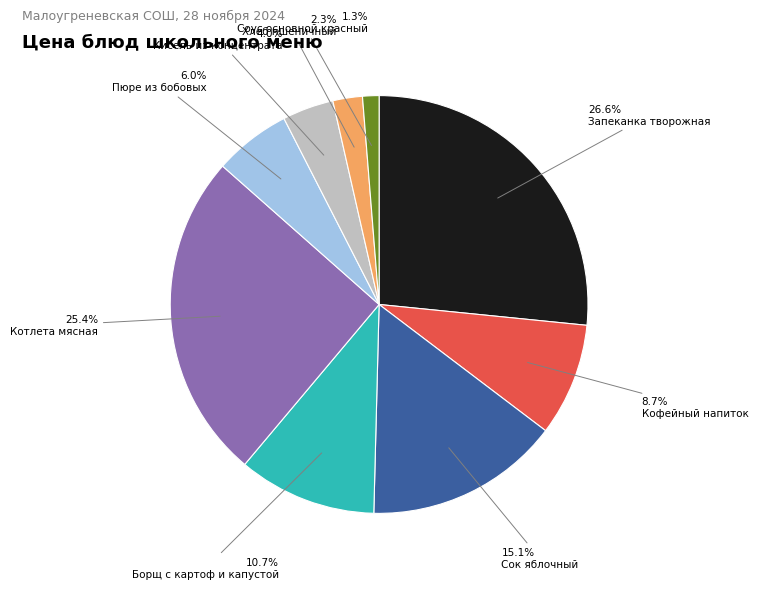

Is there a majority slice in this chart?

No